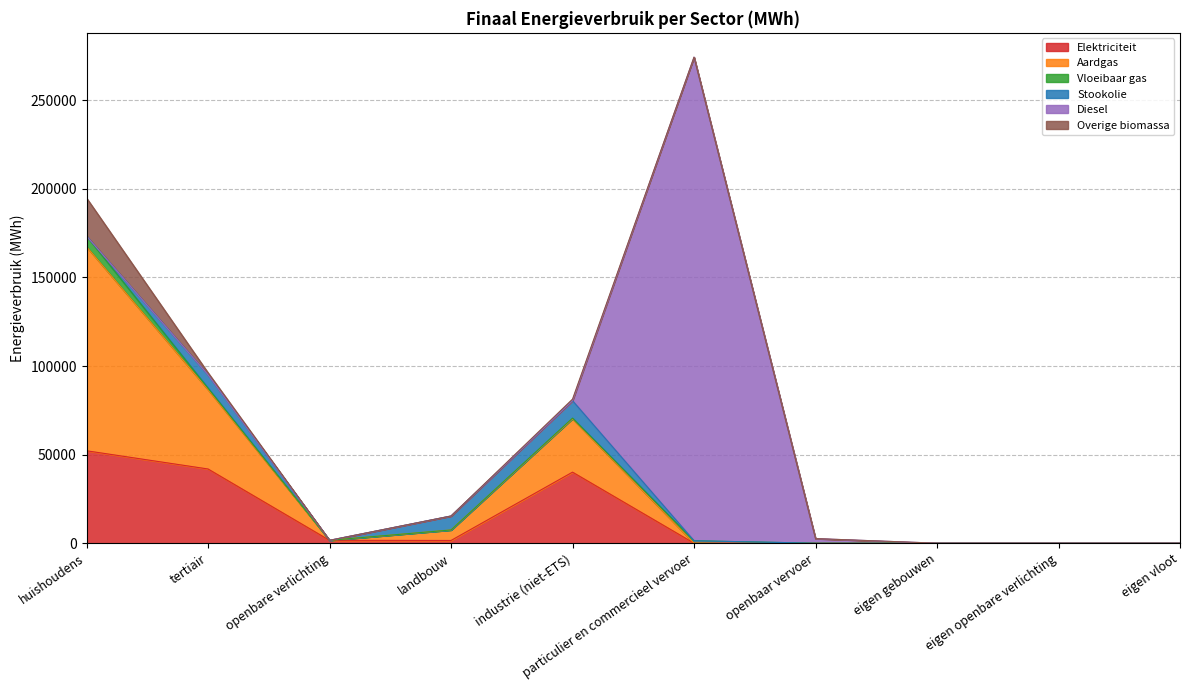

Reading left to right, list all the values displayed in this chart.

Elektriciteit: 52162.0	41889.4	1619.3	1532.5	40101.7	2.4	0.0	0.0	0.0	0.0
Aardgas: 115153.2	44806.0	0.0	5925.5	30103.7	12.4	0.0	0.0	0.0	0.0
Vloeibaar gas: 6019.9	830.2	0.0	16.0	392.9	1360.7	0.0	0.0	0.0	0.0
Stookolie: 0.0	7543.8	0.0	7871.1	9829.2	0.0	0.0	0.0	0.0	0.0
Diesel: 0.0	0.0	0.0	0.0	0.0	272949.7	2594.4	0.0	0.0	0.0
Overige biomassa: 21491.1	1161.9	0.0	0.0	889.8	0.0	0.0	0.0	0.0	0.0